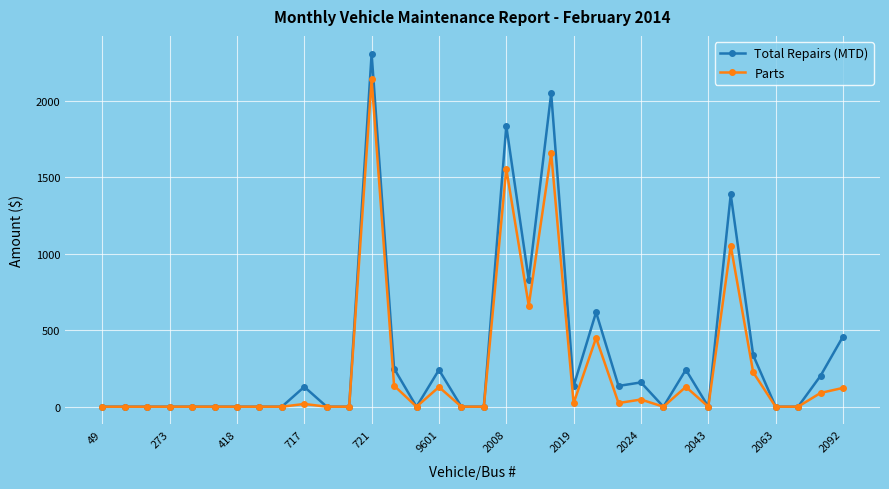

What is the maximum value for Total Repairs (MTD)?

2311